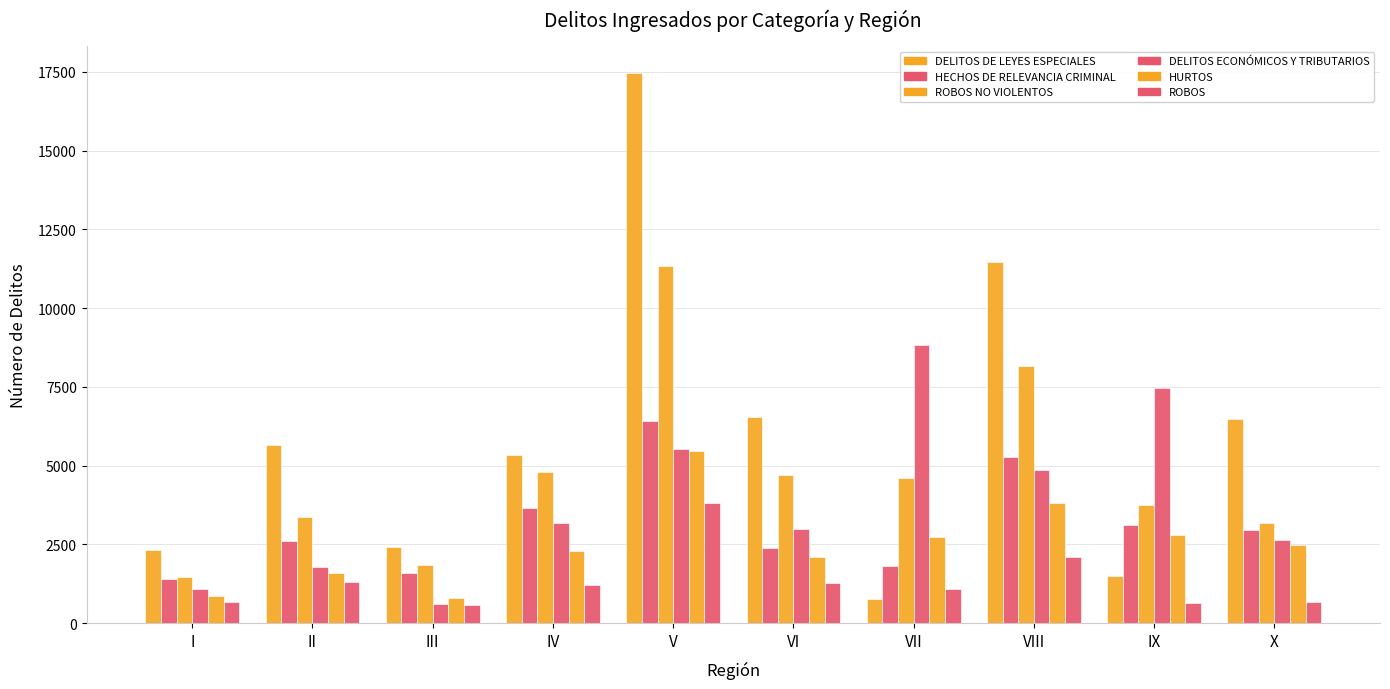

What is the lowest value of the HURTOS series?

802